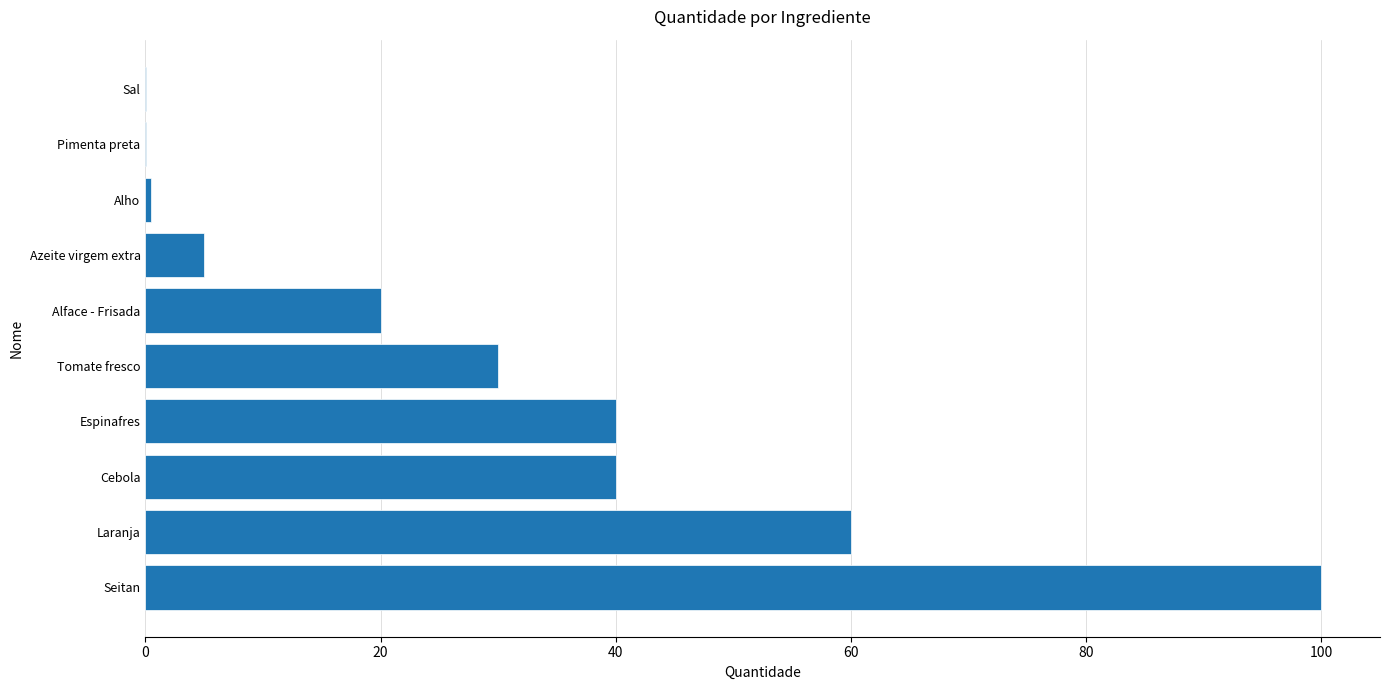

True or false: the data shows 20.0 at Alface - Frisada.

True